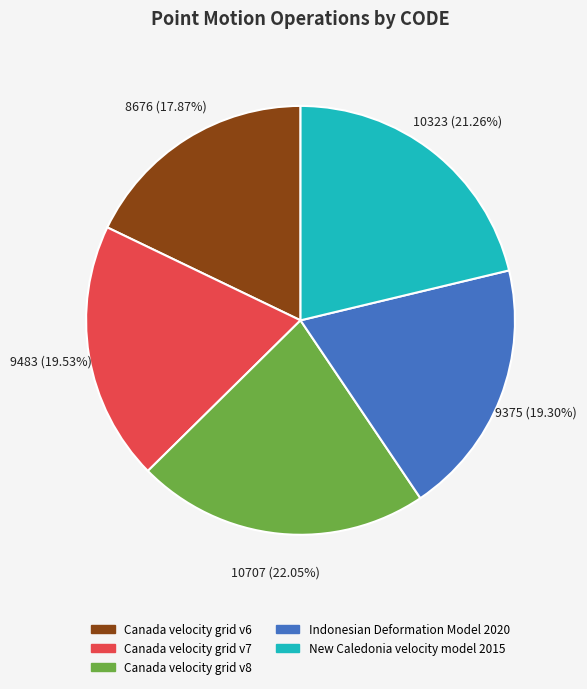

To the nearest percent, what portion does Indonesian Deformation Model 2020 represent?

19%